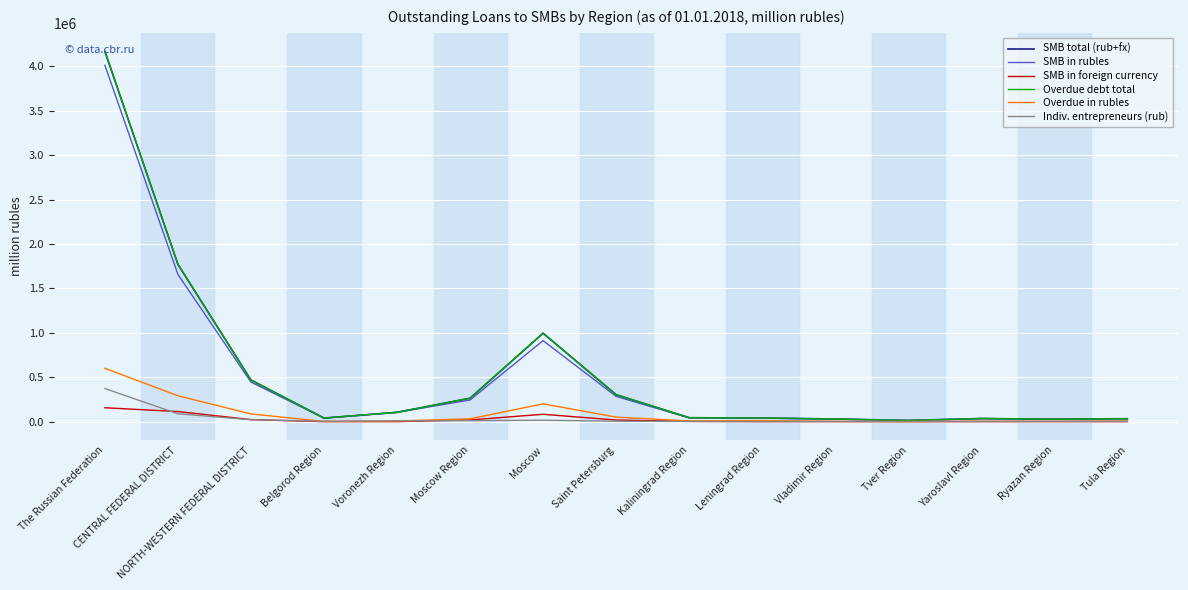

What is the label of the 3rd point from the left?

NORTH-WESTERN FEDERAL DISTRICT